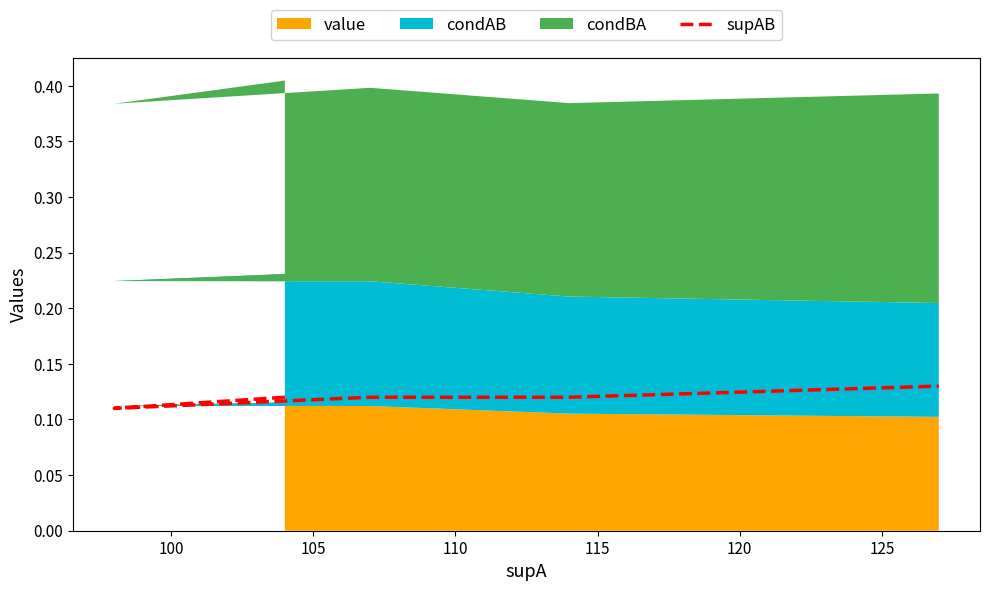

What is the minimum value shown in the chart?

0.1